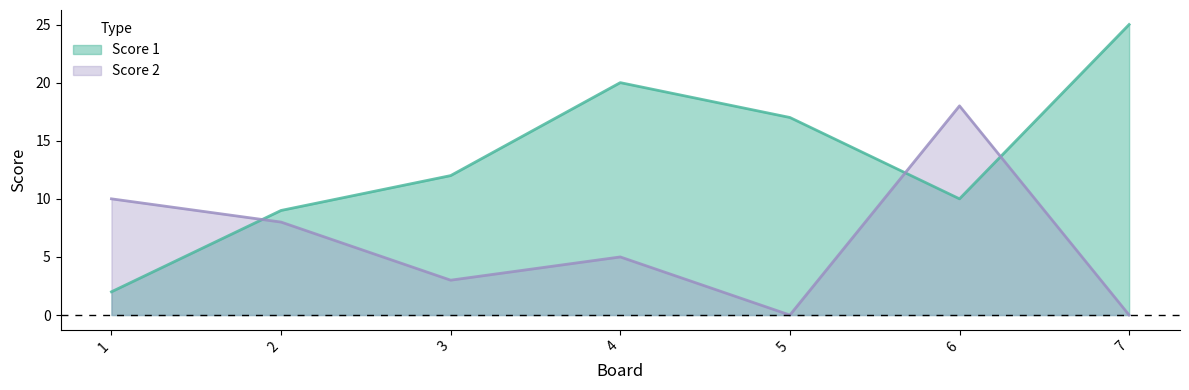

At which category is the sum across all series the highest?

6